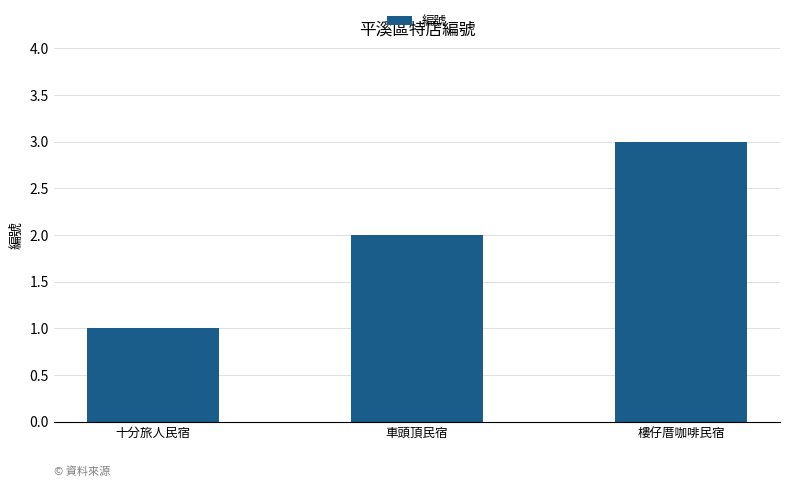

What is the smallest value displayed?

1